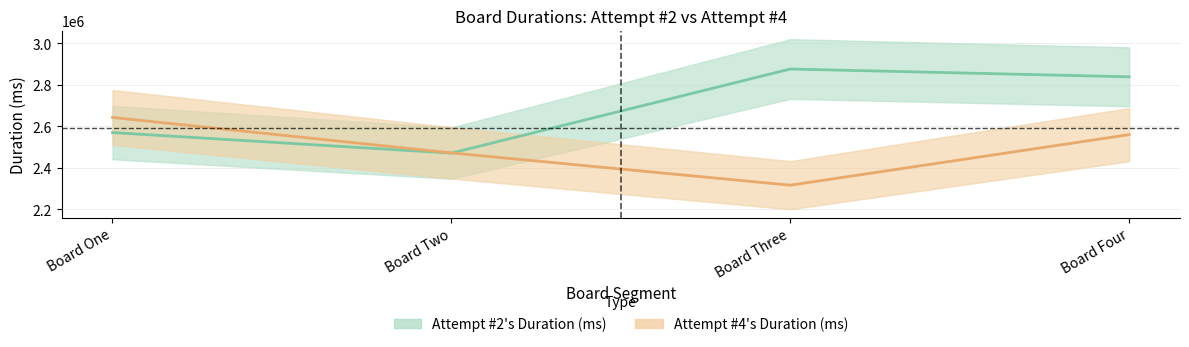

What are all the series names shown in the legend?

Attempt #2's Duration (ms), Attempt #4's Duration (ms)